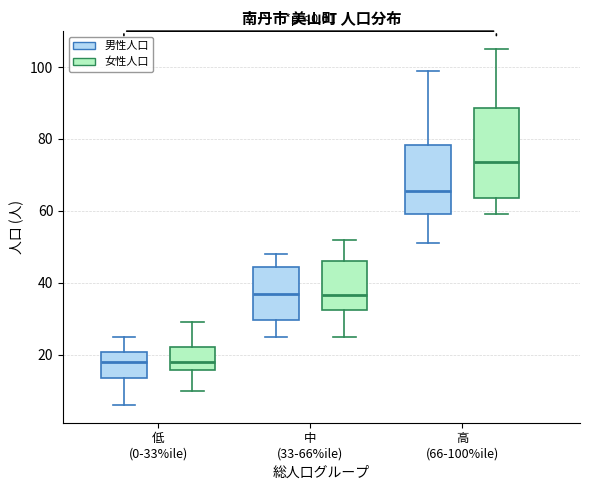

Where does the lower whisker of the box for 中 (33-66%ile) (女性人口) end on the y-axis? The values are not printed on the chart, so give them approximately, as read against the axis.

26